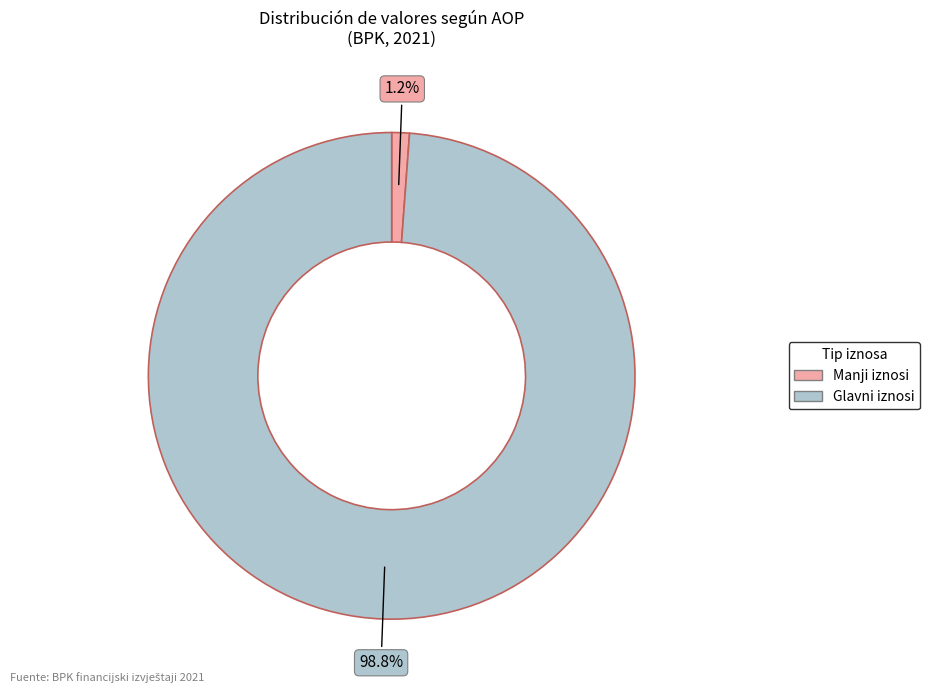

Is there a majority slice in this chart?

Yes